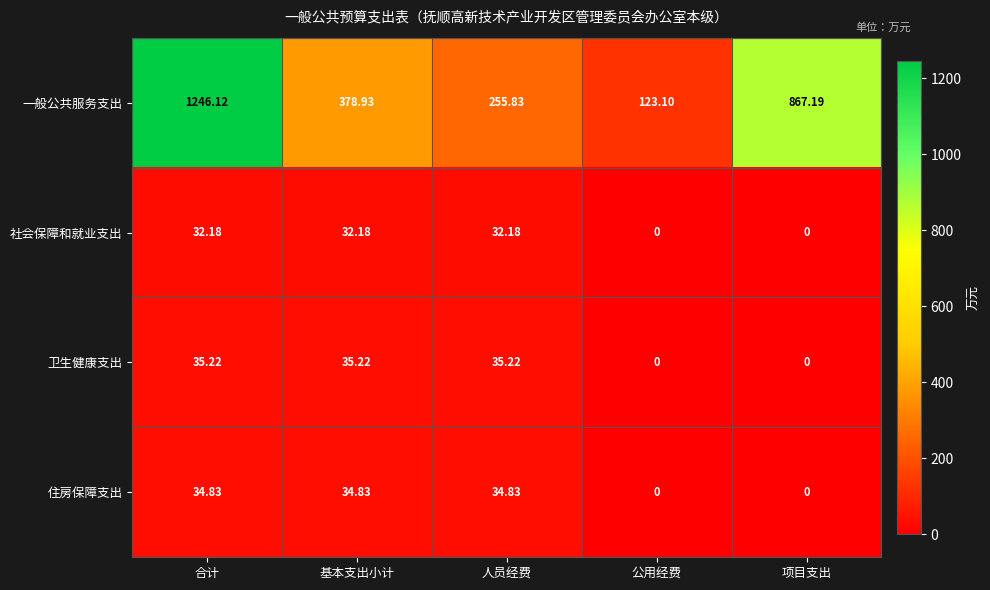

Which category has the lowest value in the 一般公共服务支出 series?

公用经费